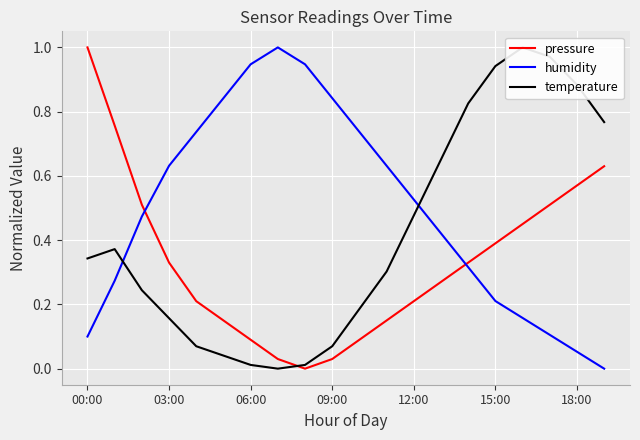

What is the value of the pressure point at the 11th from the left?

0.1